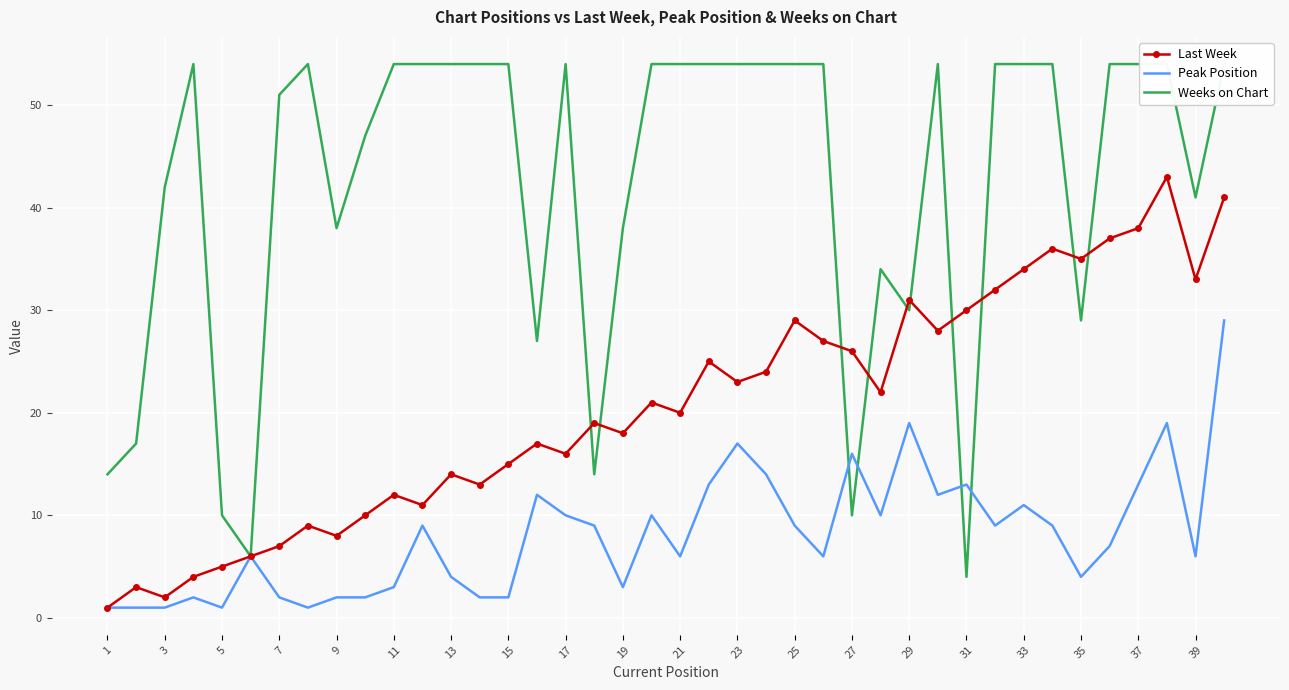

What are all the series names shown in the legend?

Last Week, Peak Position, Weeks on Chart